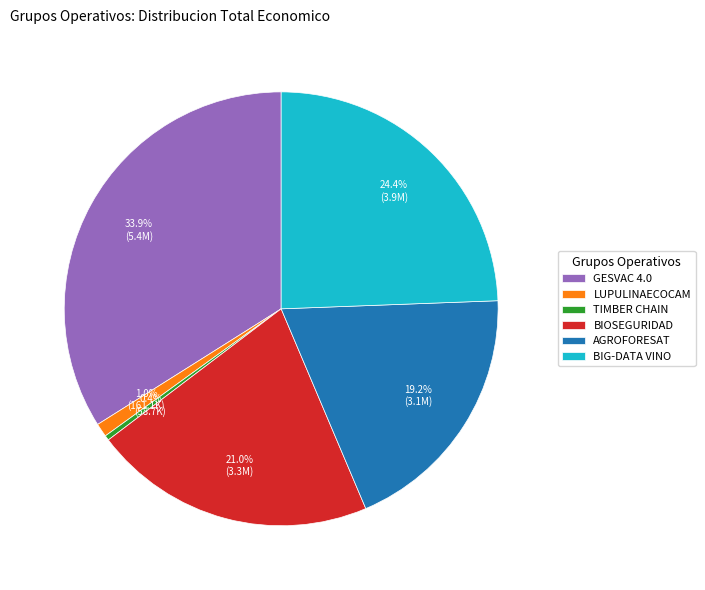

Rank the categories by value from highest to lowest.

GESVAC 4.0, BIG-DATA VINO, BIOSEGURIDAD, AGROFORESAT, LUPULINAECOCAM, TIMBER CHAIN